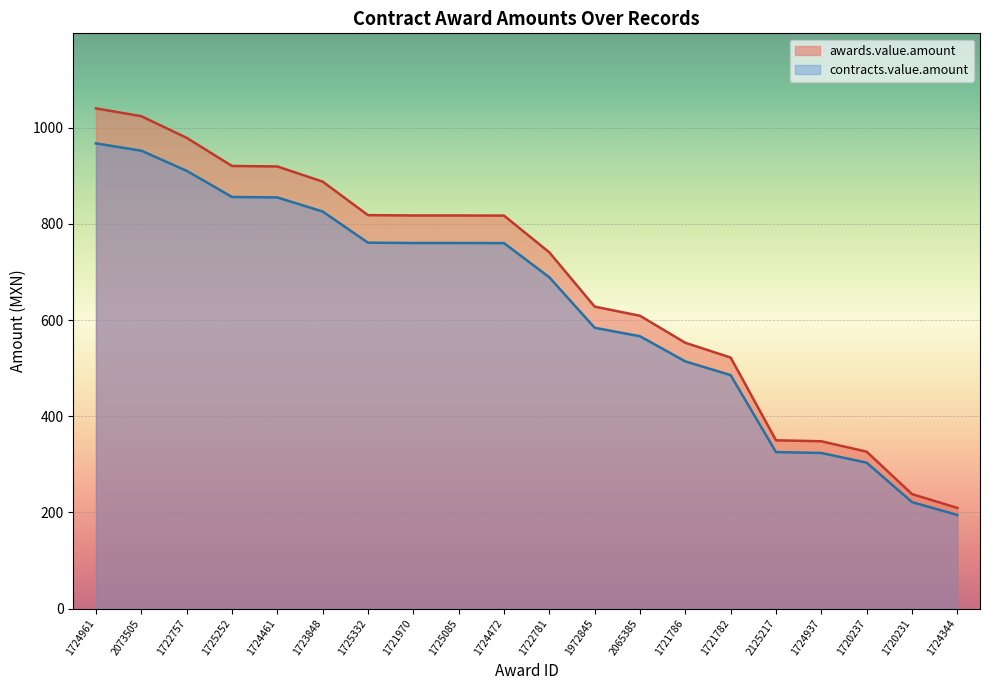

What is the spread (max minus min) of values at 1724961?

72.8